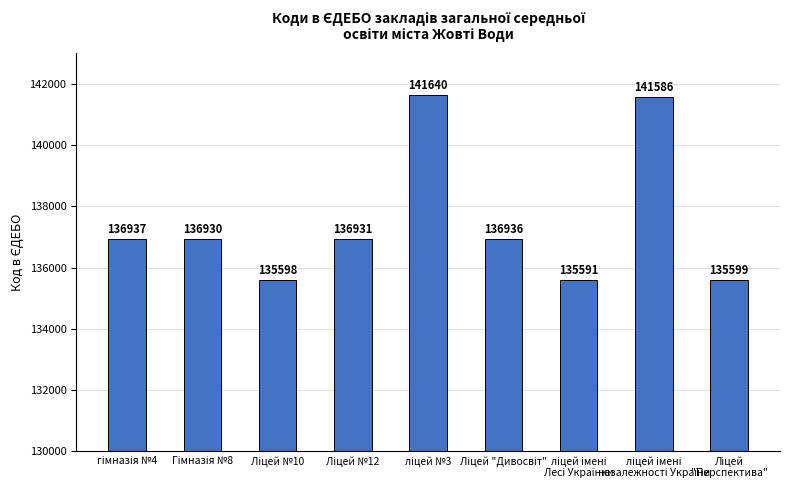

What is the value of the 8th bar from the left?

141586